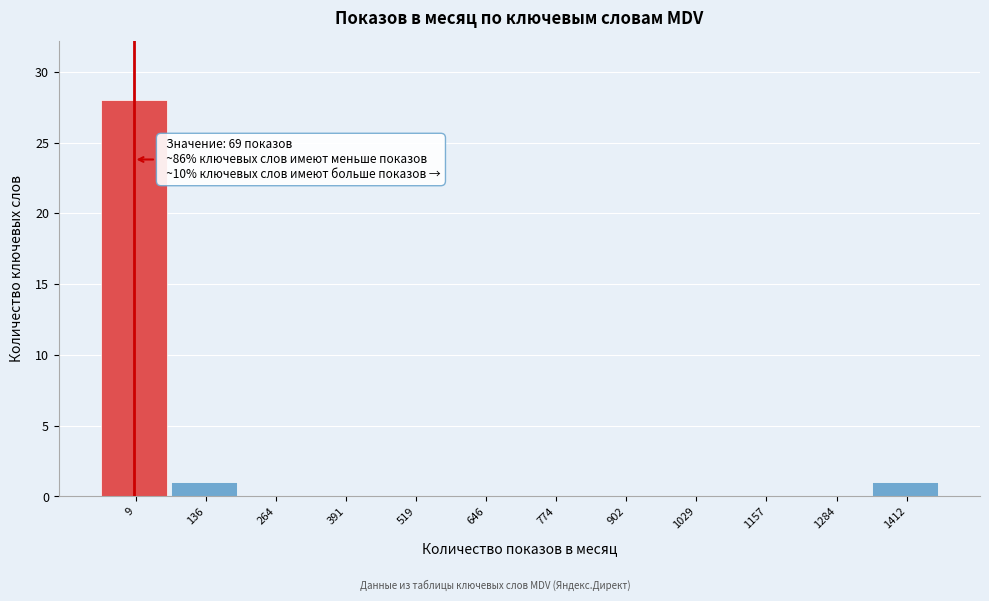

Reading right to left, extract all data points from this chart.

1412=1	1284=0	1157=0	1029=0	902=0	774=0	646=0	519=0	391=0	264=0	136=1	9=28